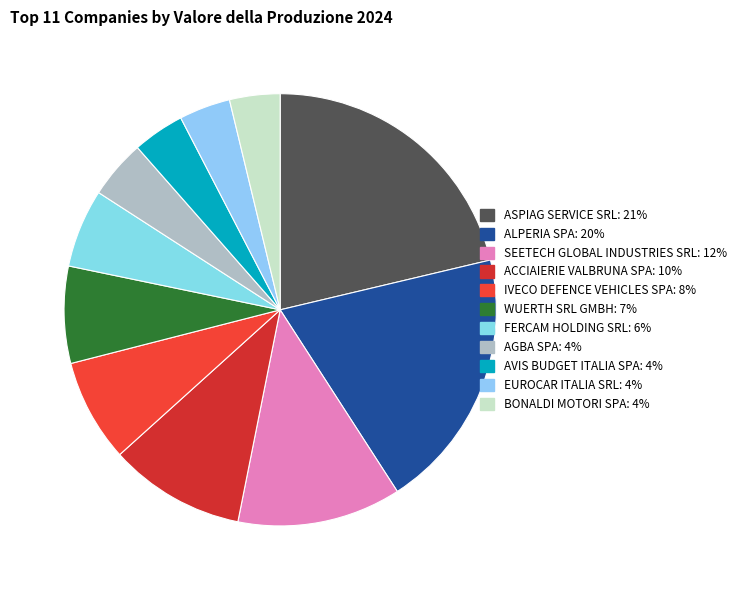

Which category has the biggest portion of the pie?

ASPIAG SERVICE SRL